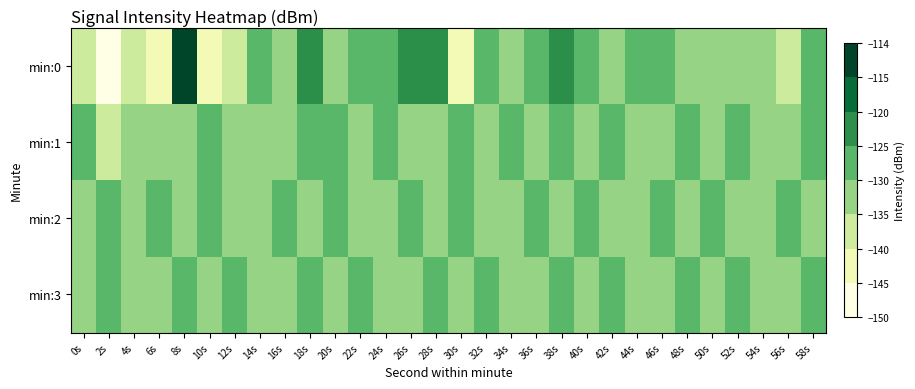

Reading left to right, extract all data points from this chart.

min:0: 0s=-139.5	2s=-149.4	4s=-135.5	6s=-141.0	8s=-114.2	10s=-140.9	12s=-137.8	14s=-129.4	16s=-130.3	18s=-123.4	20s=-130.3	22s=-127.1	24s=-128.6	26s=-125.0	28s=-122.0	30s=-140.7	32s=-128.0	34s=-131.1	36s=-125.2	38s=-124.1	40s=-129.6	42s=-131.0	44s=-126.4	46s=-129.7	48s=-130.7	50s=-134.2	52s=-132.1	54s=-132.6	56s=-140.0	58s=-129.0
min:1: 0s=-127.5	2s=-136.0	4s=-130.7	6s=-131.2	8s=-134.1	10s=-128.0	12s=-134.7	14s=-131.3	16s=-130.3	18s=-130.0	20s=-128.5	22s=-132.1	24s=-129.8	26s=-131.5	28s=-133.2	30s=-127.8	32s=-130.1	34s=-128.9	36s=-132.4	38s=-129.6	40s=-131.7	42s=-128.3	44s=-130.9	46s=-133.1	48s=-129.2	50s=-131.8	52s=-128.6	54s=-130.4	56s=-132.7	58s=-129.1
min:2: 0s=-130.1	2s=-128.5	4s=-132.3	6s=-129.7	8s=-131.4	10s=-128.8	12s=-130.6	14s=-132.9	16s=-129.3	18s=-131.1	20s=-128.7	22s=-130.8	24s=-133.0	26s=-129.5	28s=-131.6	30s=-128.4	32s=-130.2	34s=-132.5	36s=-129.8	38s=-131.3	40s=-128.9	42s=-130.7	44s=-132.8	46s=-129.4	48s=-131.2	50s=-128.6	52s=-130.5	54s=-132.6	56s=-129.6	58s=-131.5
min:3: 0s=-131.0	2s=-129.2	4s=-132.8	6s=-130.1	8s=-128.6	10s=-131.9	12s=-129.7	14s=-132.1	16s=-130.4	18s=-128.9	20s=-131.6	22s=-129.9	24s=-132.3	26s=-130.7	28s=-128.8	30s=-131.4	32s=-129.5	34s=-132.0	36s=-130.2	38s=-128.7	40s=-131.7	42s=-129.6	44s=-132.4	46s=-130.5	48s=-128.9	50s=-131.5	52s=-129.8	54s=-132.2	56s=-130.3	58s=-128.8